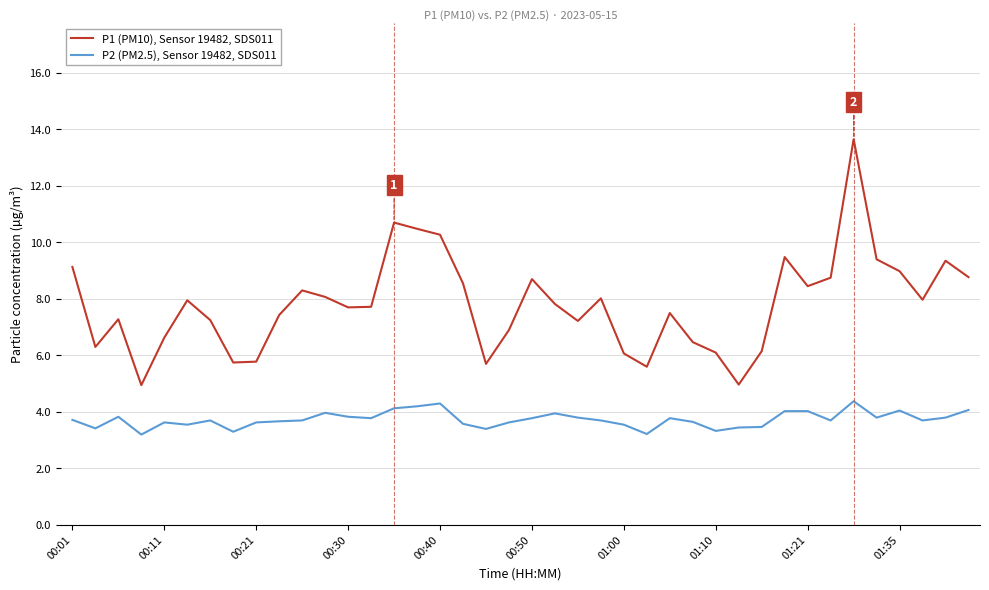

Rank the series by their maximum value, from highest to lowest.

P1 (PM10), Sensor 19482, SDS011, P2 (PM2.5), Sensor 19482, SDS011